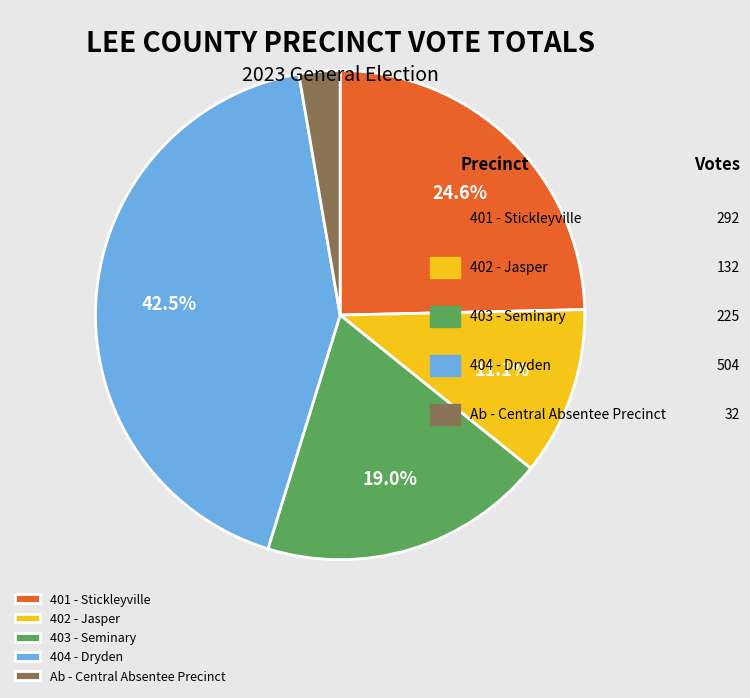

To the nearest percent, what is the average slice percentage?

20%